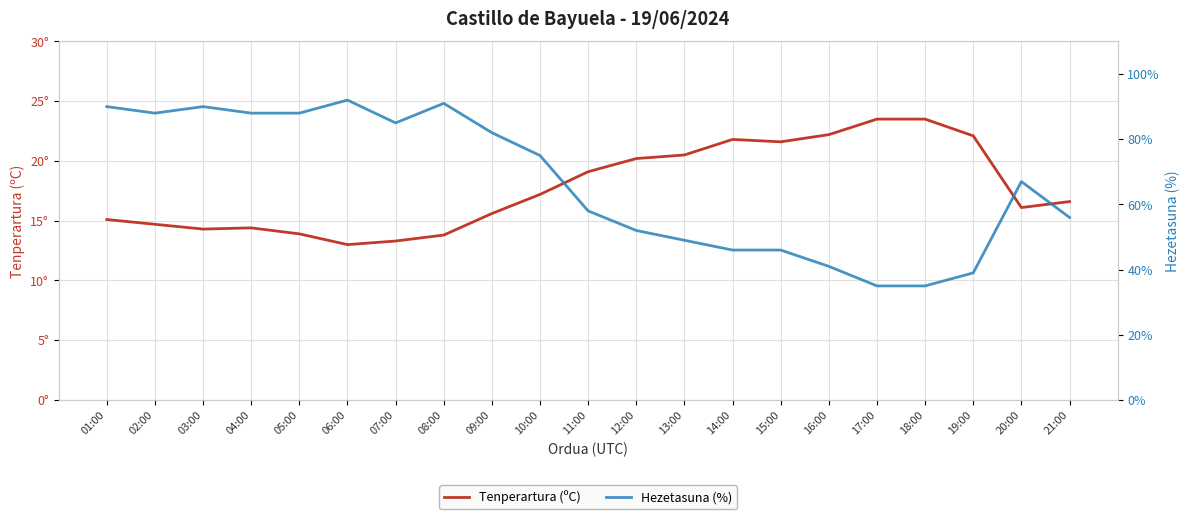

True or false: Tenperartura (ºC) and Hezetasuna (%) cross at least once.

False